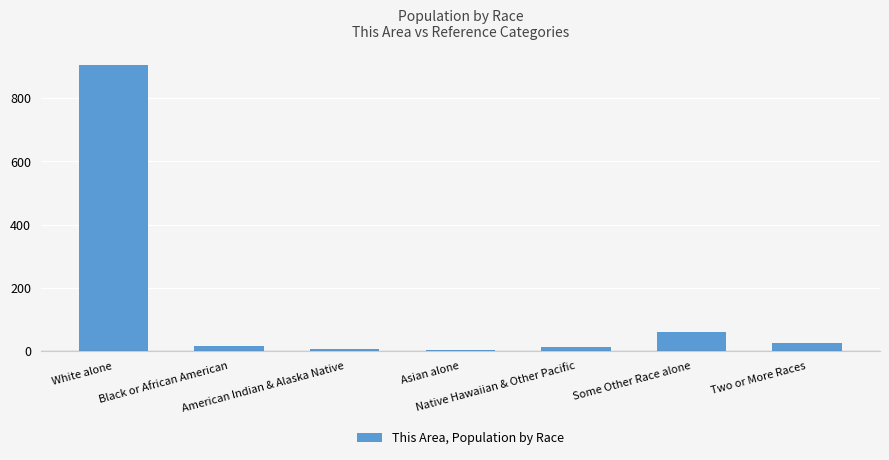

What is the maximum value shown in the chart?

904